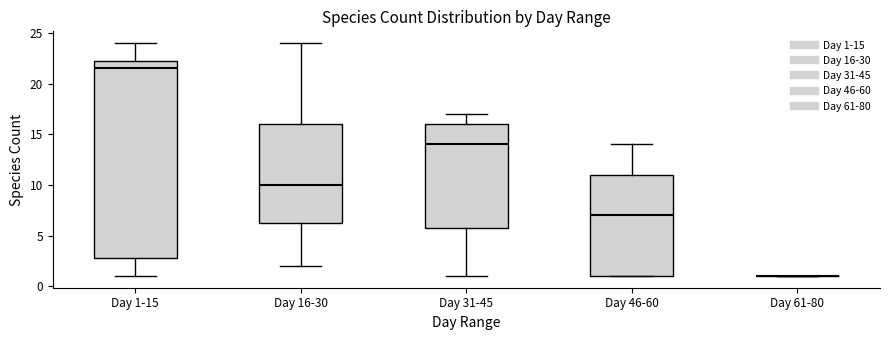

Reading left to right, read every box against the y-axis: the position of its median line, the range the box covers, and the ends of its whiskers. The values are not printed on the chart, so give them approximately, as read against the axis.

Day 1-15: median 21.5, box 3.0 to 22.5, whiskers 1.0 to 24.0
Day 16-30: median 10.0, box 6.5 to 16.0, whiskers 2.0 to 24.0
Day 31-45: median 14.0, box 6.0 to 16.0, whiskers 1.0 to 17.0
Day 46-60: median 7.0, box 1.0 to 11.0, whiskers 1.0 to 14.0
Day 61-80: box collapsed to a line at 1.0, whiskers 1.0 to 1.0